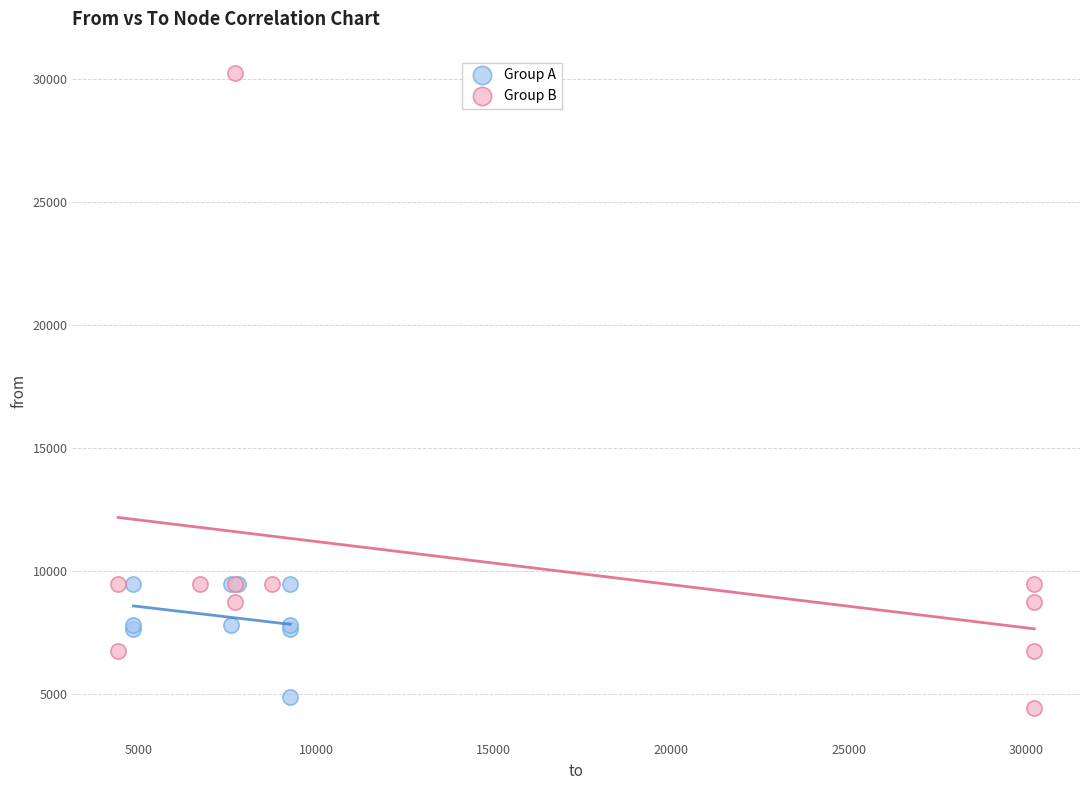

Which series has the widest spread of Y values?

Group B